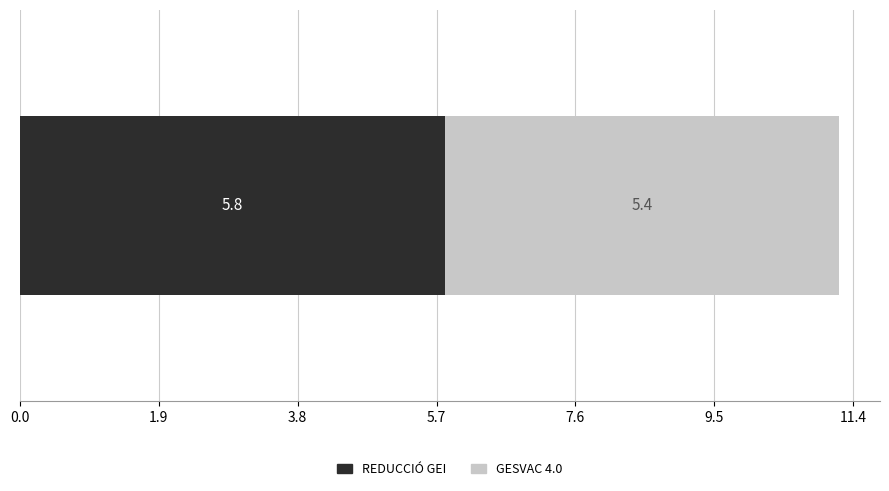

What are all the series names shown in the legend?

REDUCCIÓ GEI, GESVAC 4.0